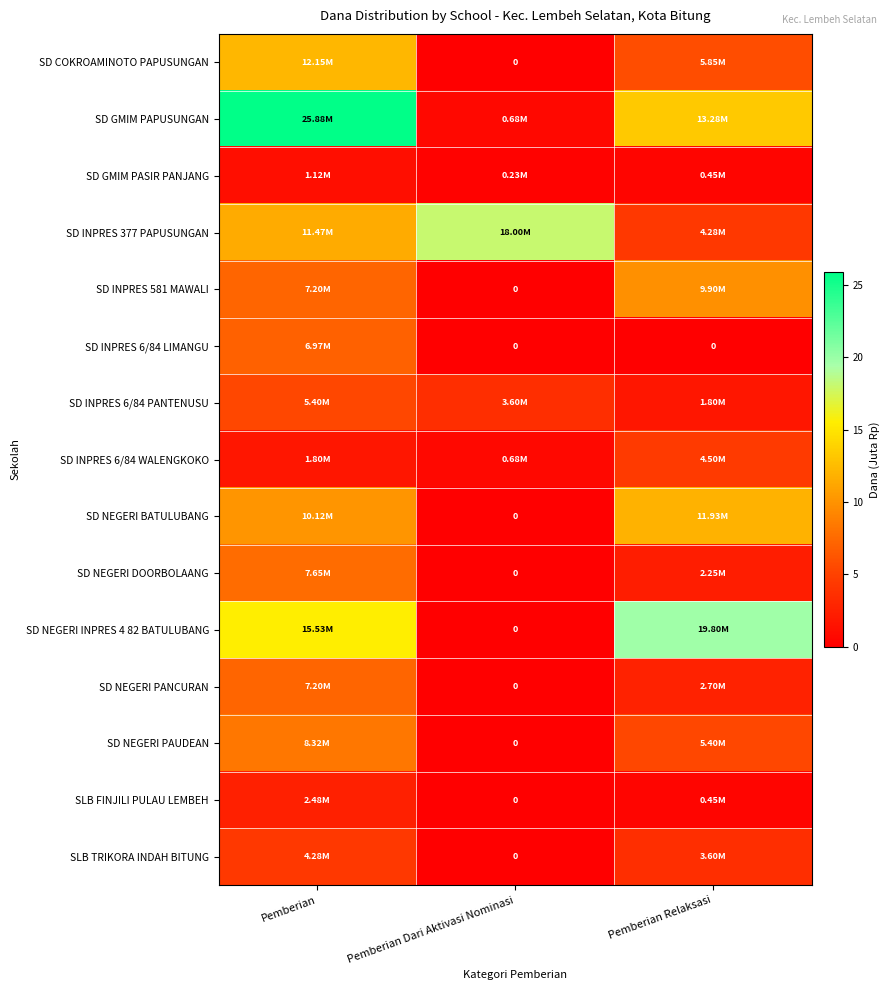

Which category has the highest value in the SD INPRES 377 PAPUSUNGAN series?

Pemberian Dari Aktivasi Nominasi